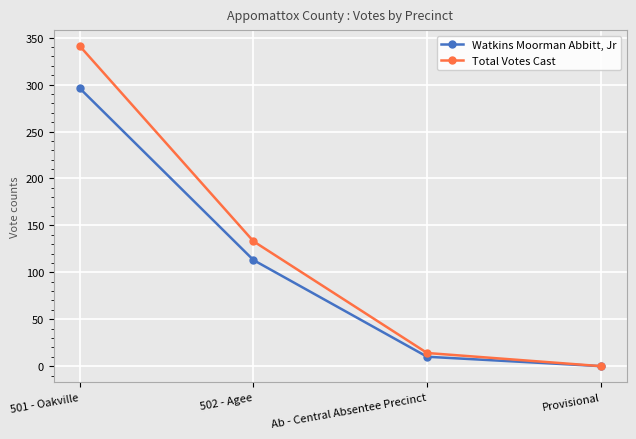

What is the label of the 3rd point from the right?

502 - Agee